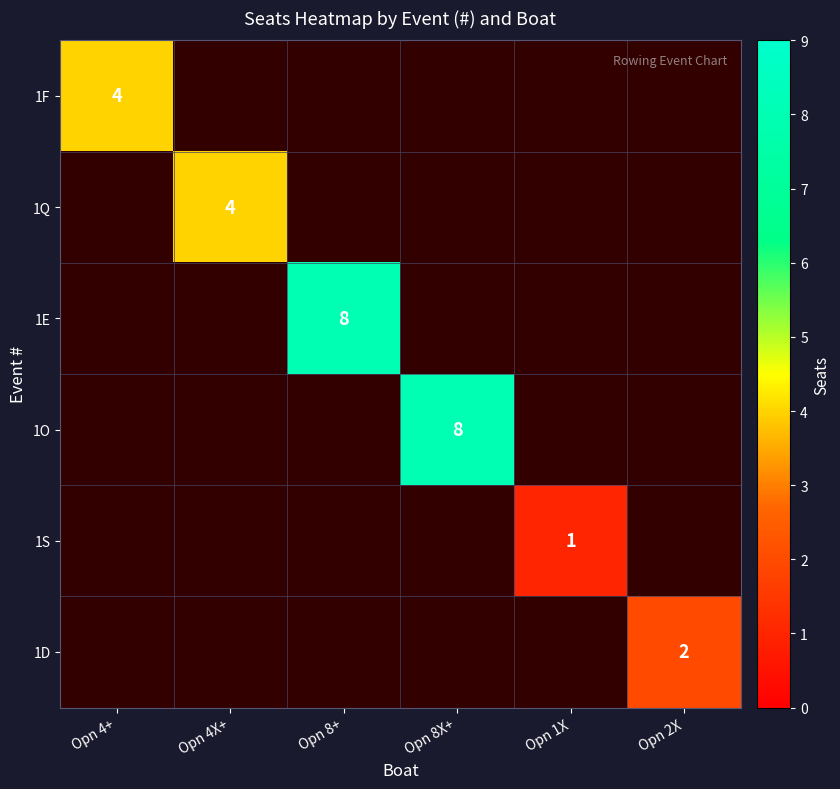

The value of 1D at Opn 2X is 2. True or false?

True